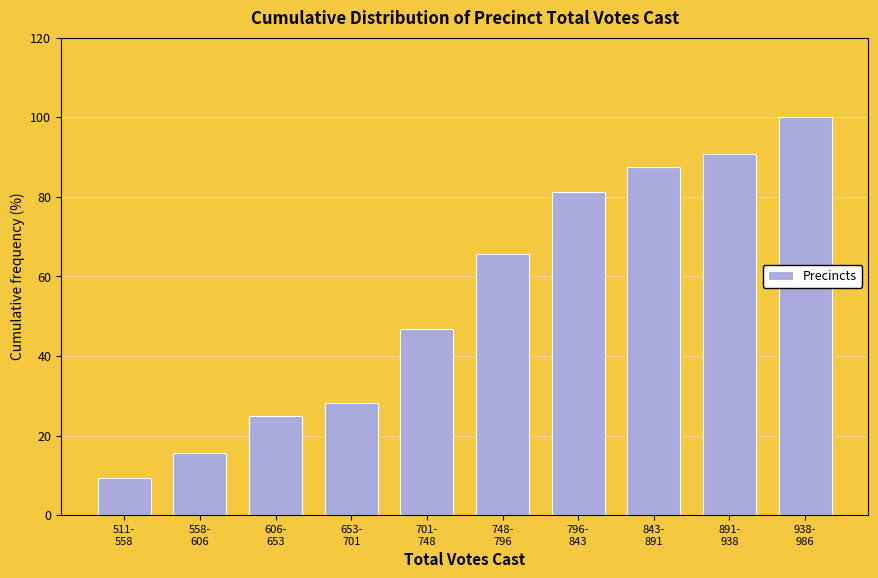

What is the difference between the maximum and minimum values?

90.6